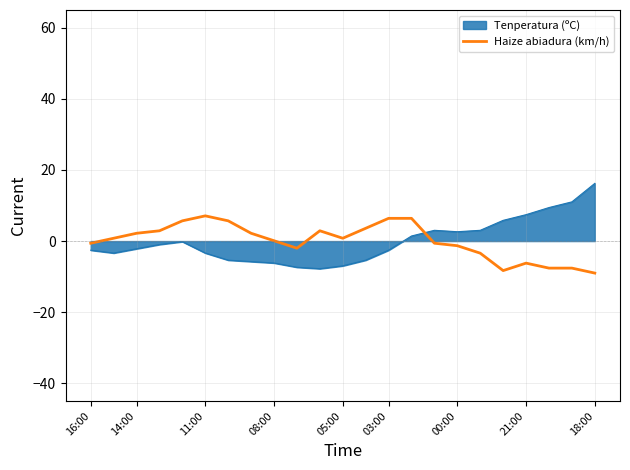

True or false: Tenperatura (ºC) and Haize abiadura (km/h) cross at least once.

True